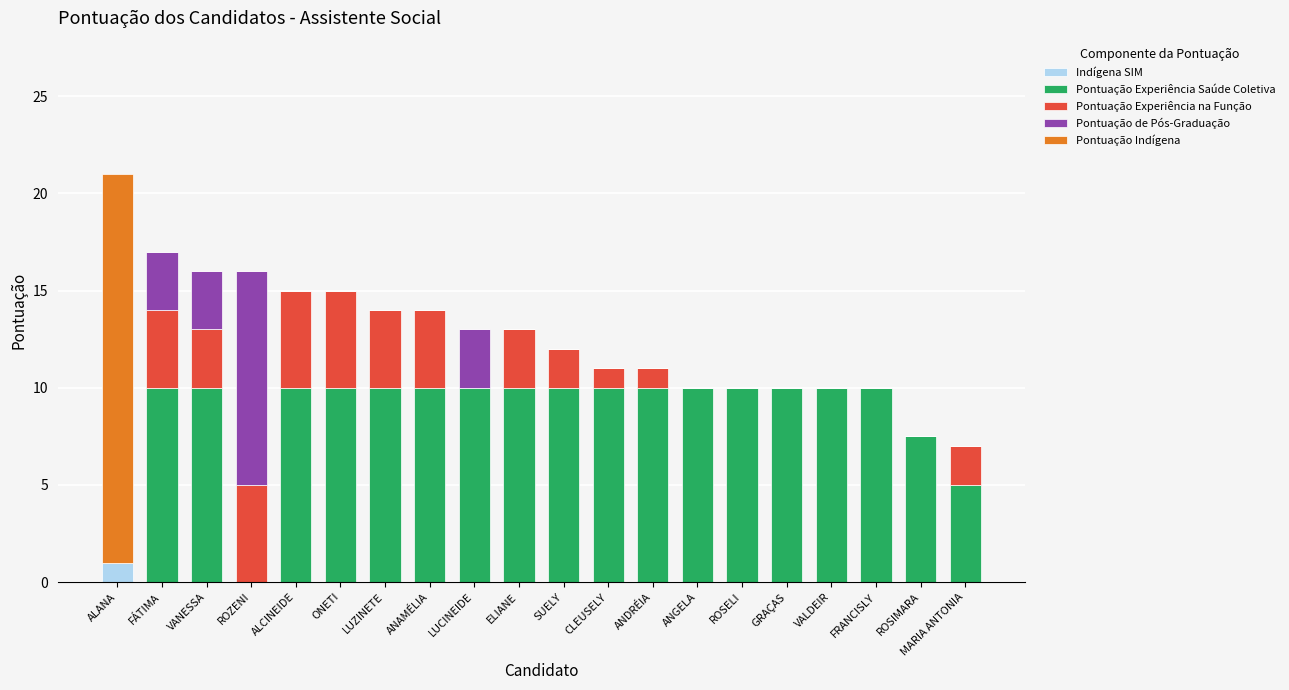

At which label does Indígena SIM reach its peak?

ALANA